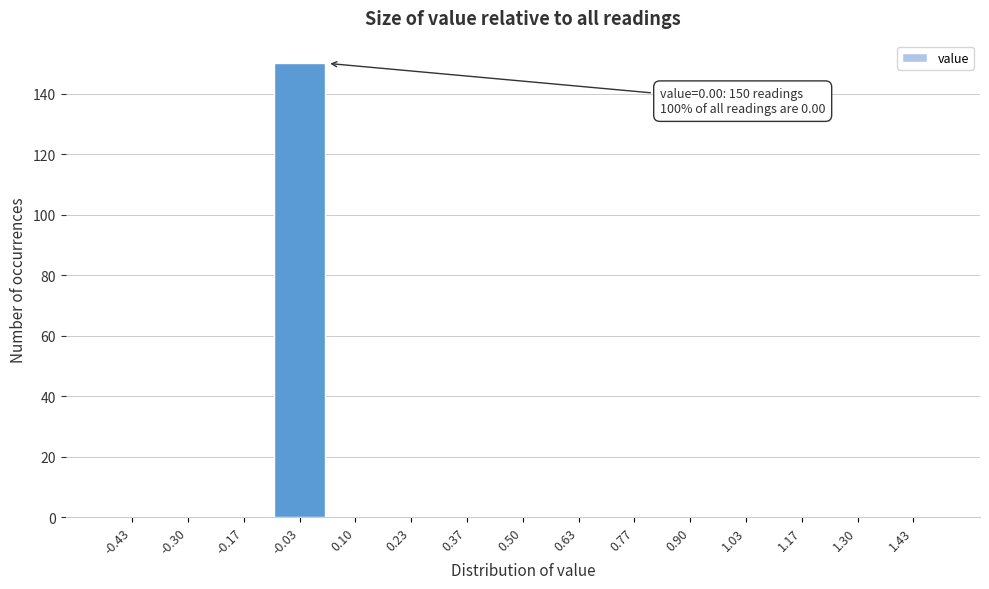

Which range on the x-axis has the tallest bar?

-0.10 to 0.04